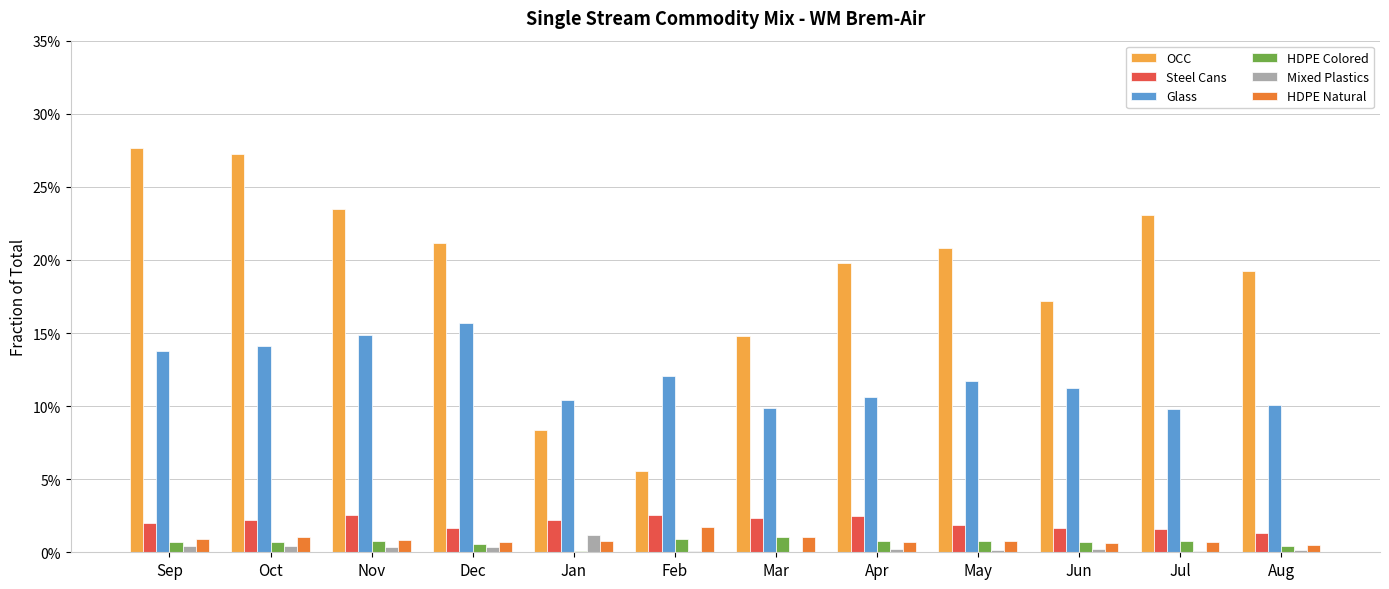

At which label does Steel Cans reach its peak?

Nov